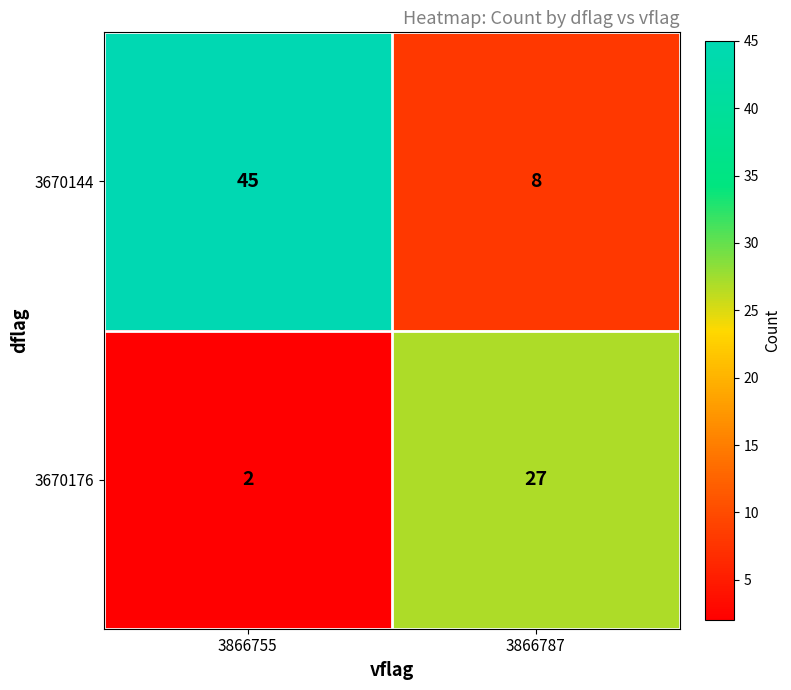

List the labels in order of 3670176 value, smallest first.

3866755, 3866787